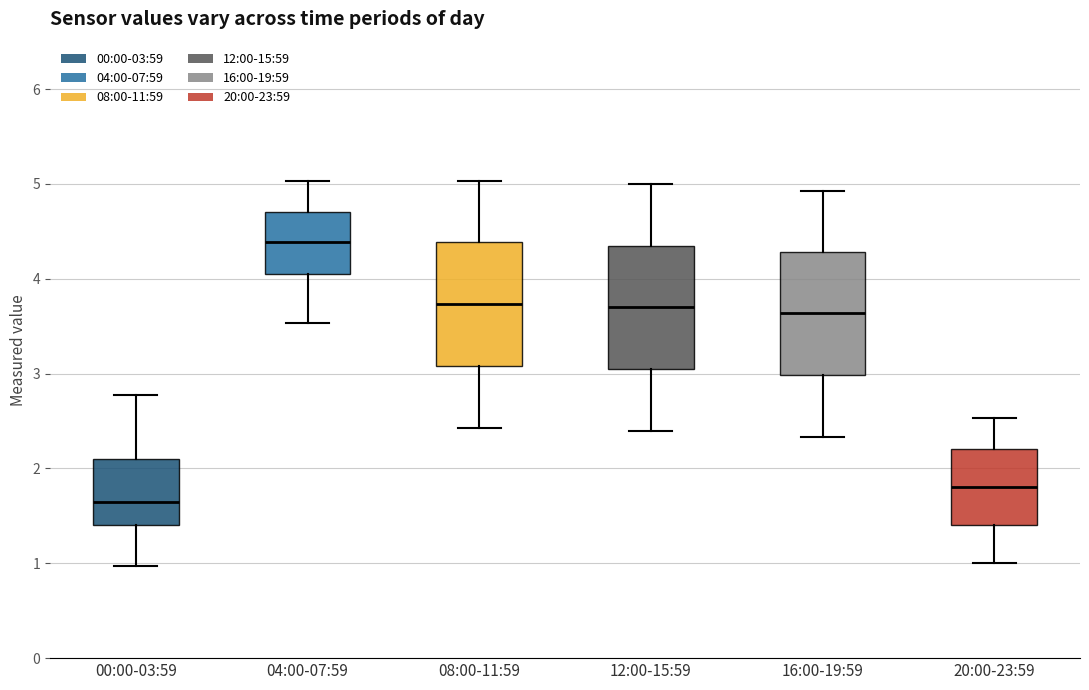

Reading left to right, transcribe this box plot: for each box, give where its median line is, the range the box spans, and where its two whiskers end, as read against the y-axis. The values are not printed on the chart, so give them approximately, as read against the axis.

00:00-03:59: median 1.7, box 1.4 to 2.1, whiskers 1.0 to 2.8
04:00-07:59: median 4.4, box 4.1 to 4.7, whiskers 3.5 to 5.0
08:00-11:59: median 3.7, box 3.1 to 4.4, whiskers 2.4 to 5.0
12:00-15:59: median 3.7, box 3.1 to 4.3, whiskers 2.4 to 5.0
16:00-19:59: median 3.6, box 3.0 to 4.3, whiskers 2.3 to 4.9
20:00-23:59: median 1.8, box 1.4 to 2.2, whiskers 1.0 to 2.5